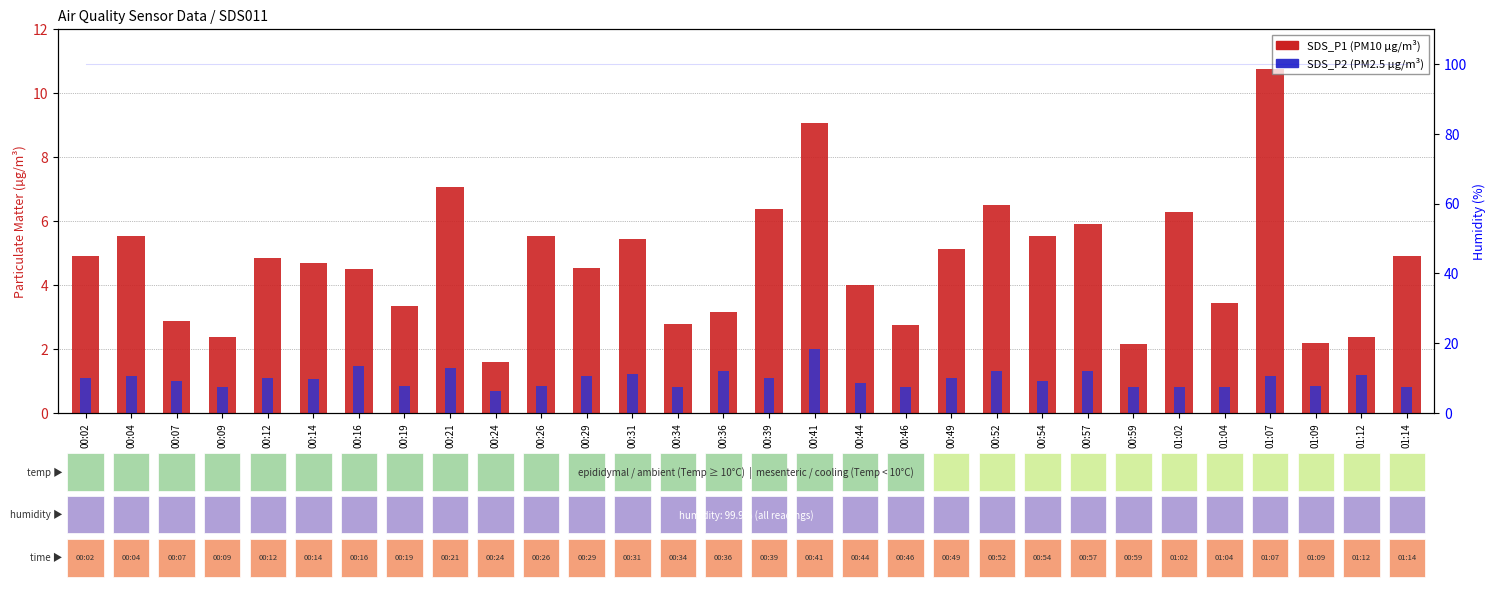

Read the SDS_P1 (µg/m³) value at 00:57.

5.9